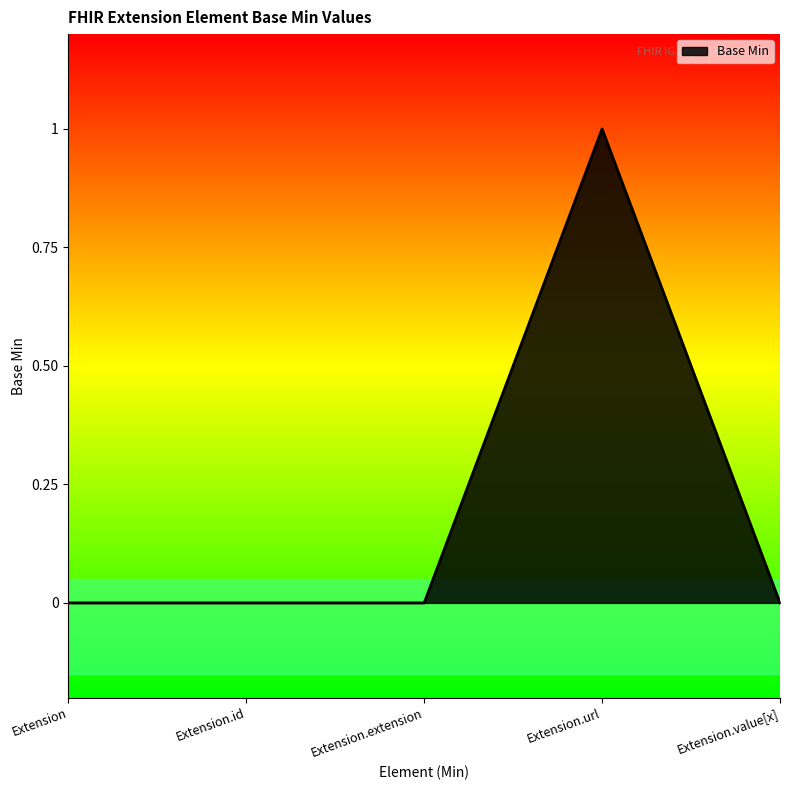

Reading right to left, transcribe all the data shown in this chart.

Extension.value[x]=0	Extension.url=1	Extension.extension=0	Extension.id=0	Extension=0